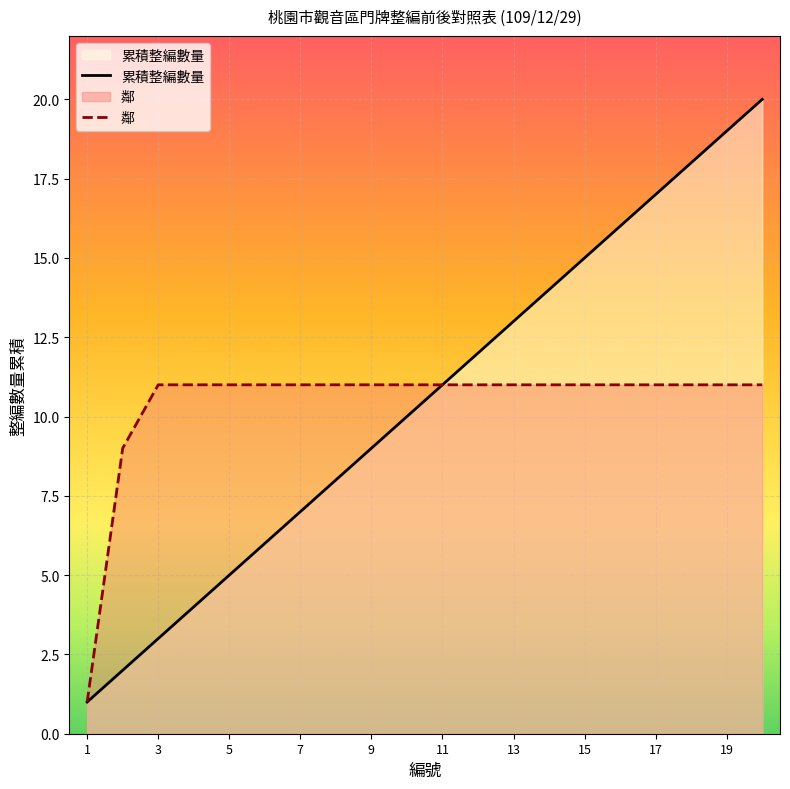

What is the total value across all series at 13?

24